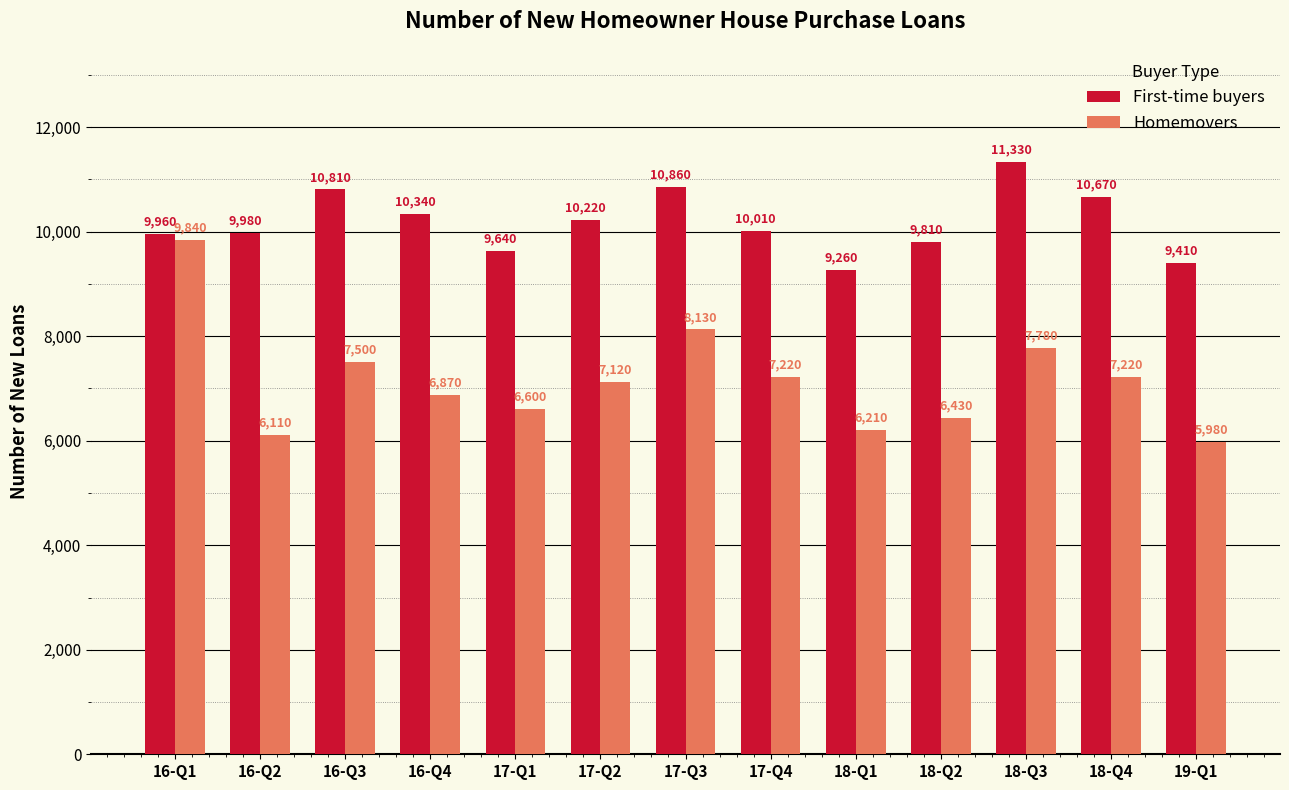

How many data points in Homemovers are less than 7120?

6